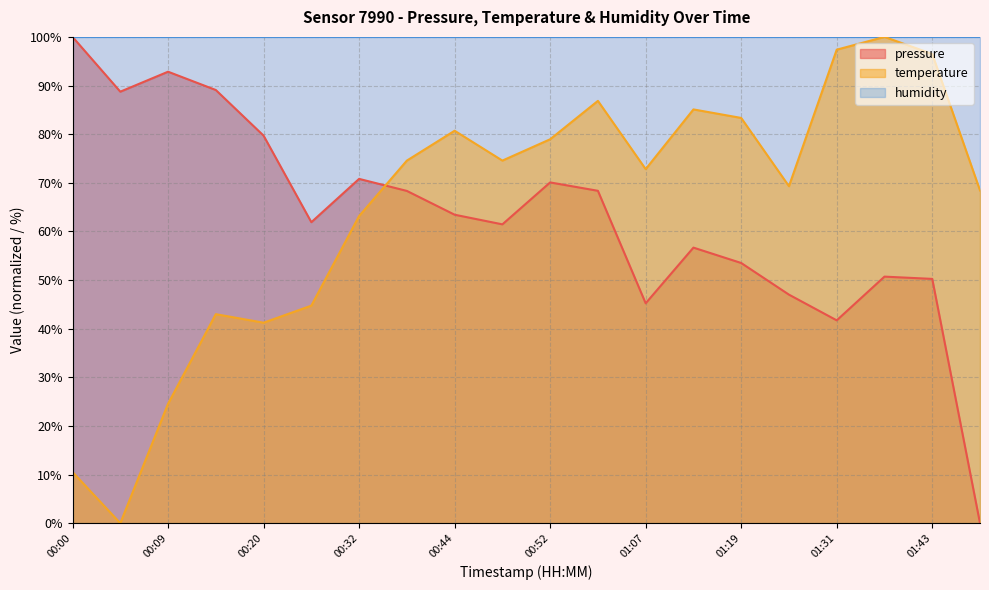

At 01:07, list the series in order from largest to smallest.

humidity, temperature, pressure